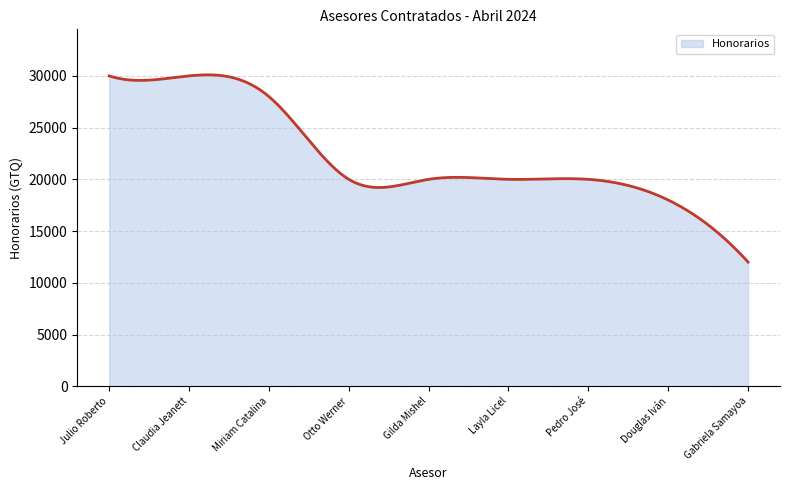

What is the minimum value shown in the chart?

12000.0